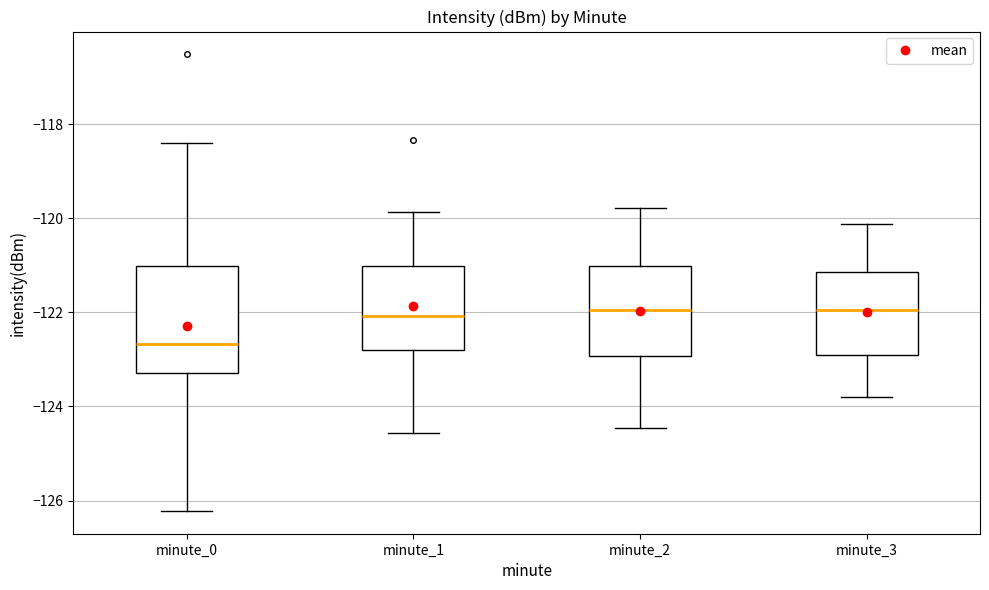

Reading left to right, transcribe this box plot: for each box, give where its median line is, the range the box spans, and where its two whiskers end, as read against the y-axis. The values are not printed on the chart, so give them approximately, as read against the axis.

minute_0: median -122.6, box -123.2 to -121.0, whiskers -126.2 to -118.4
minute_1: median -122.0, box -122.8 to -121.0, whiskers -124.6 to -119.8
minute_2: median -122.0, box -123.0 to -121.0, whiskers -124.4 to -119.8
minute_3: median -122.0, box -123.0 to -121.2, whiskers -123.8 to -120.2